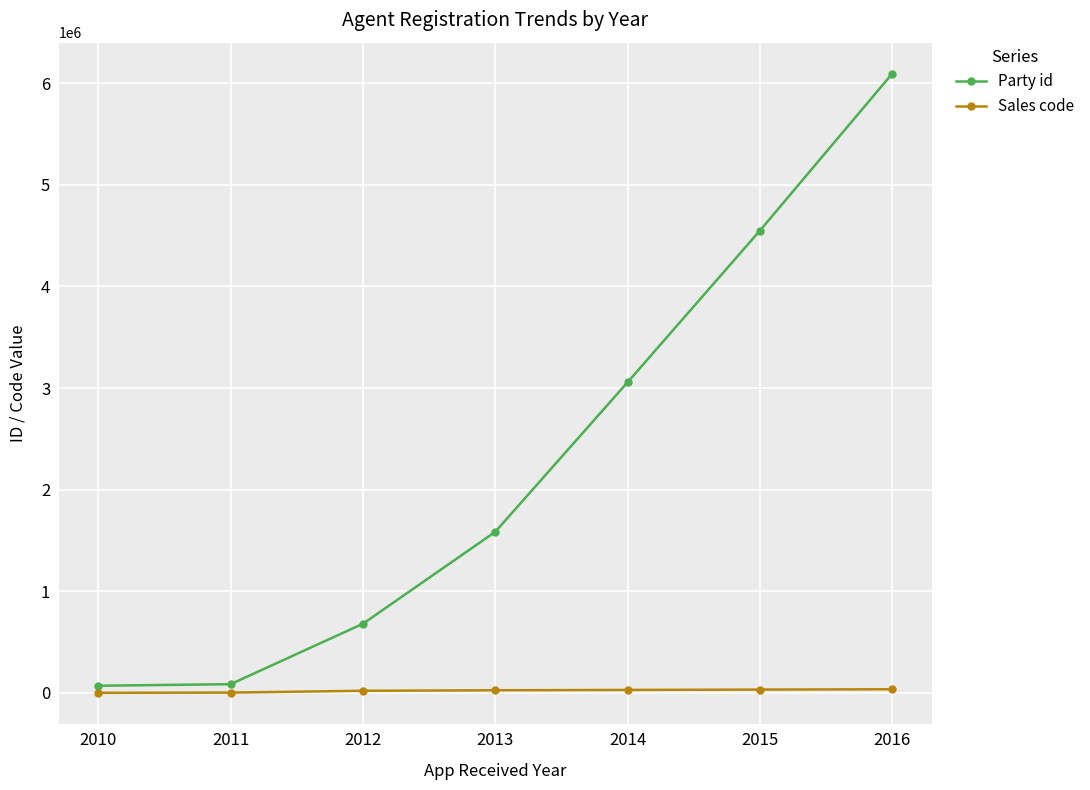

List the series in order of their overall mean, lowest first.

Sales code, Party id